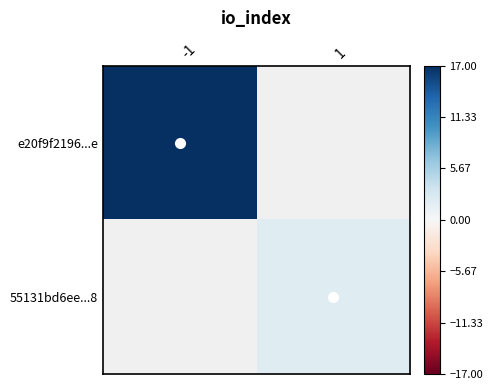

What value does the e20f9f2196...e series have at -1?

17.0